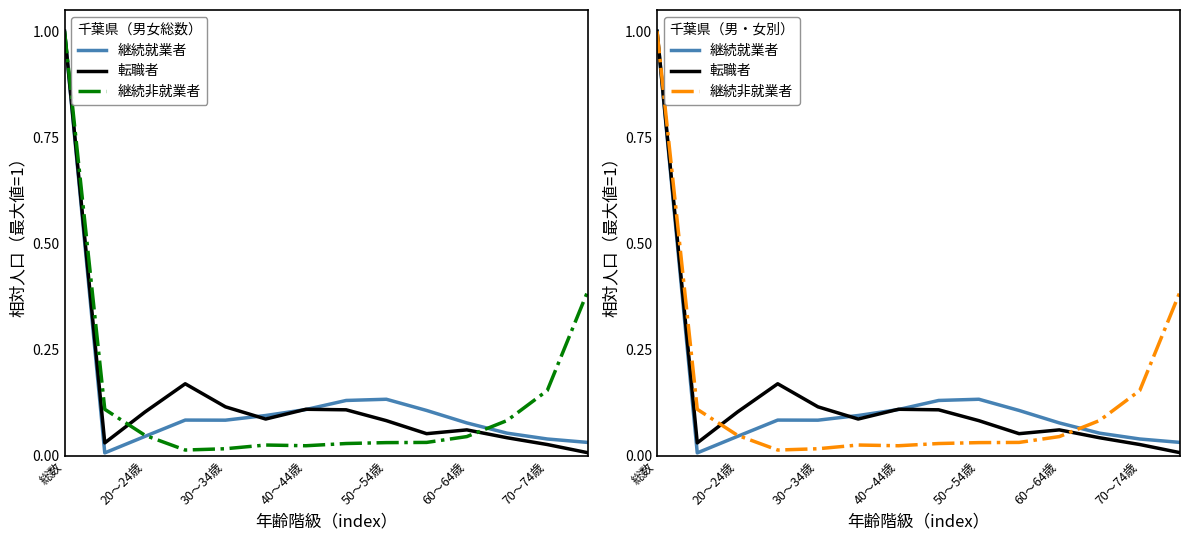

What is the average value of the 継続就業者 series?

0.1